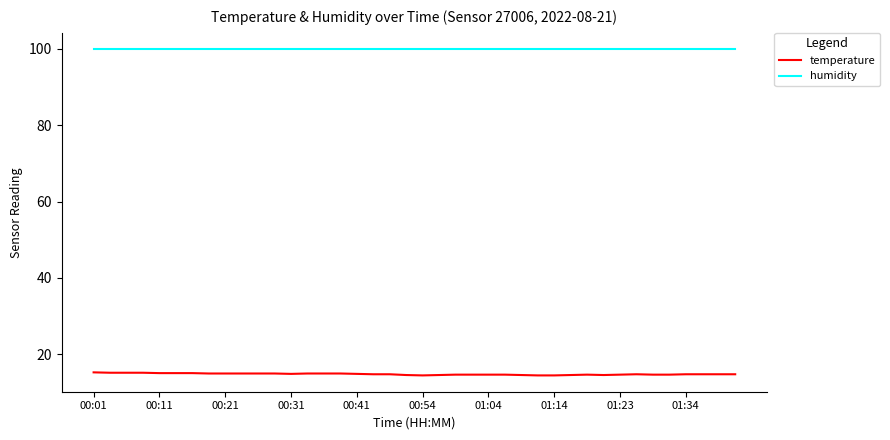

Which series has the largest range (max minus min)?

temperature